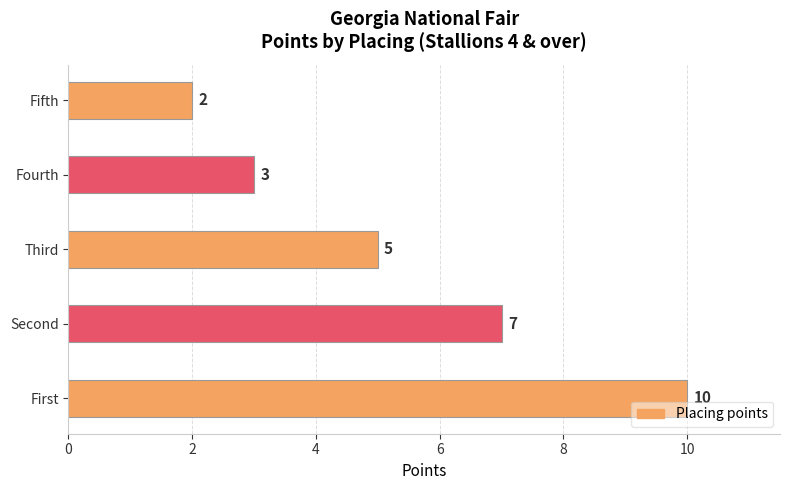

True or false: the data shows 3 at Fourth.

True